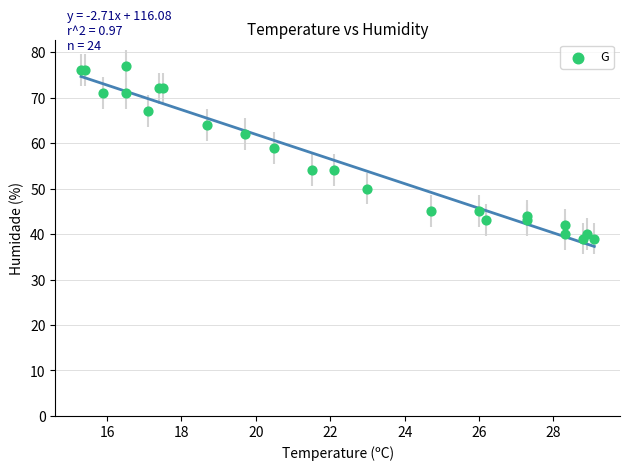

What Y value in the scatter plot is closest to 58?

59